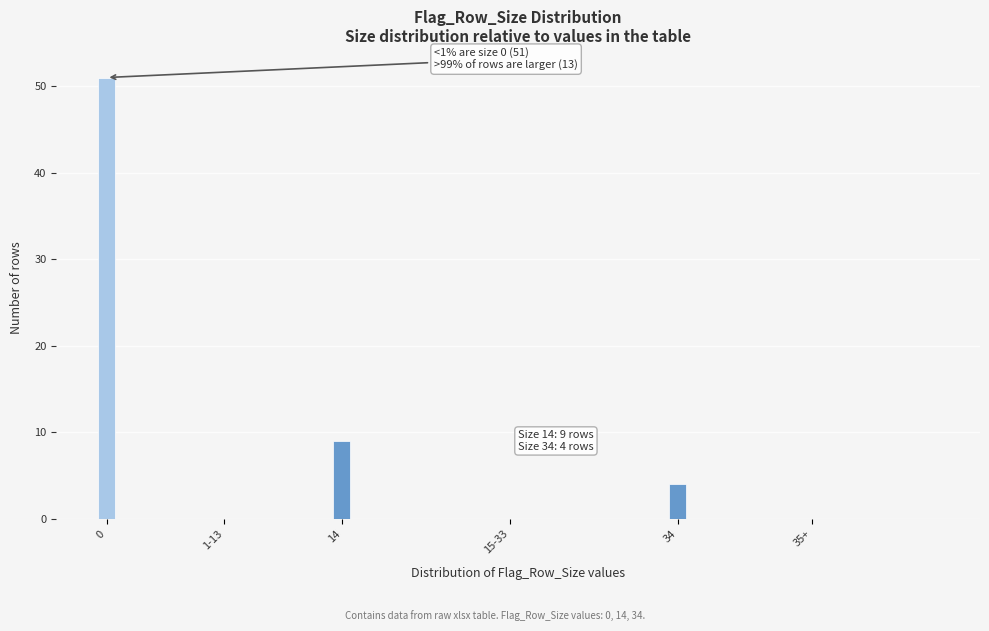

Reading left to right, list all the values displayed in this chart.

0=51	1-13=0	14=9	15-33=0	34=4	35+=0